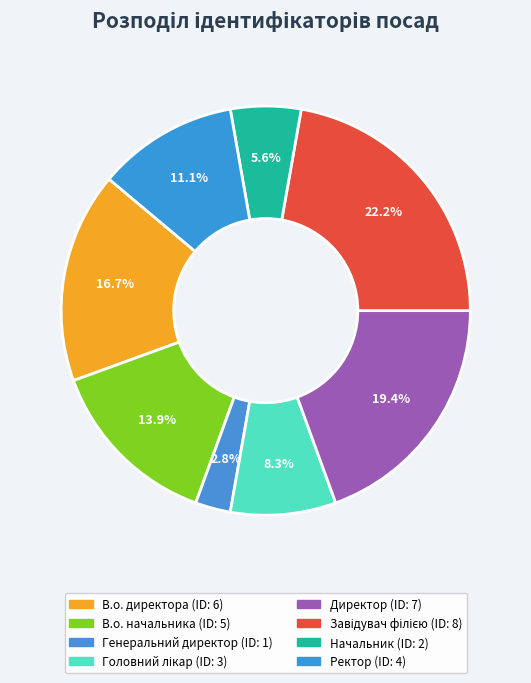

To the nearest percent, what is the difference between the Ректор and Начальник slice percentages?

6%